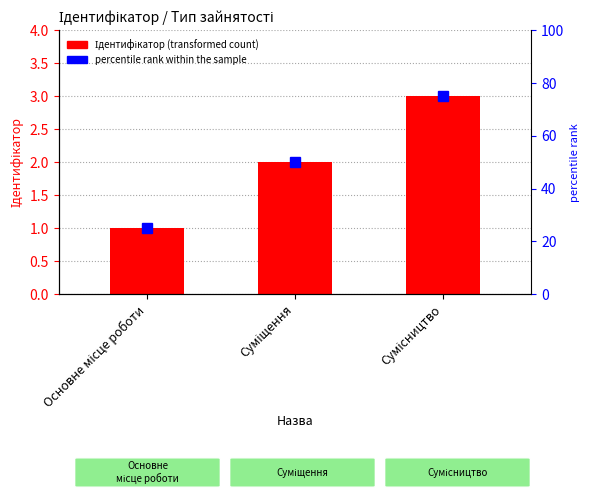

What is the smallest value displayed?

1